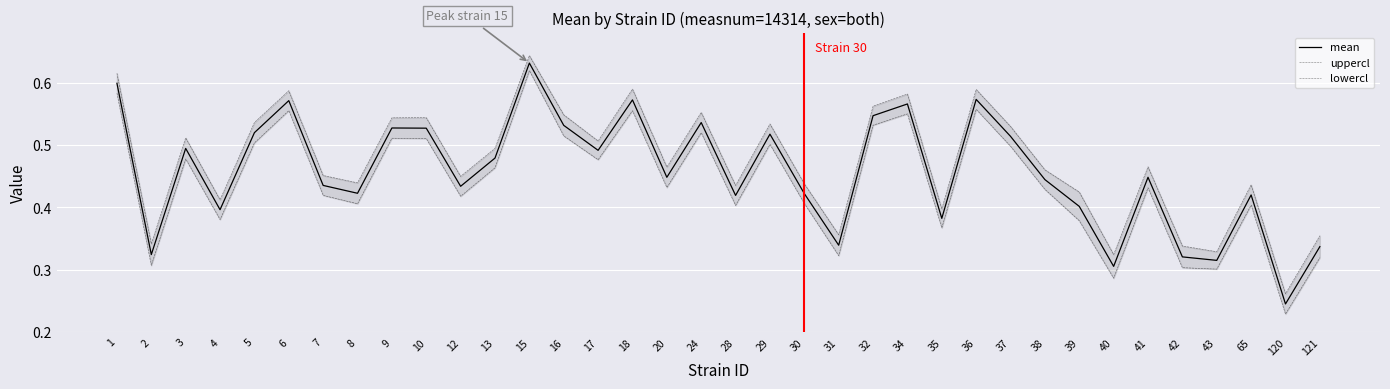

Which series has the widest spread of values?

lowercl